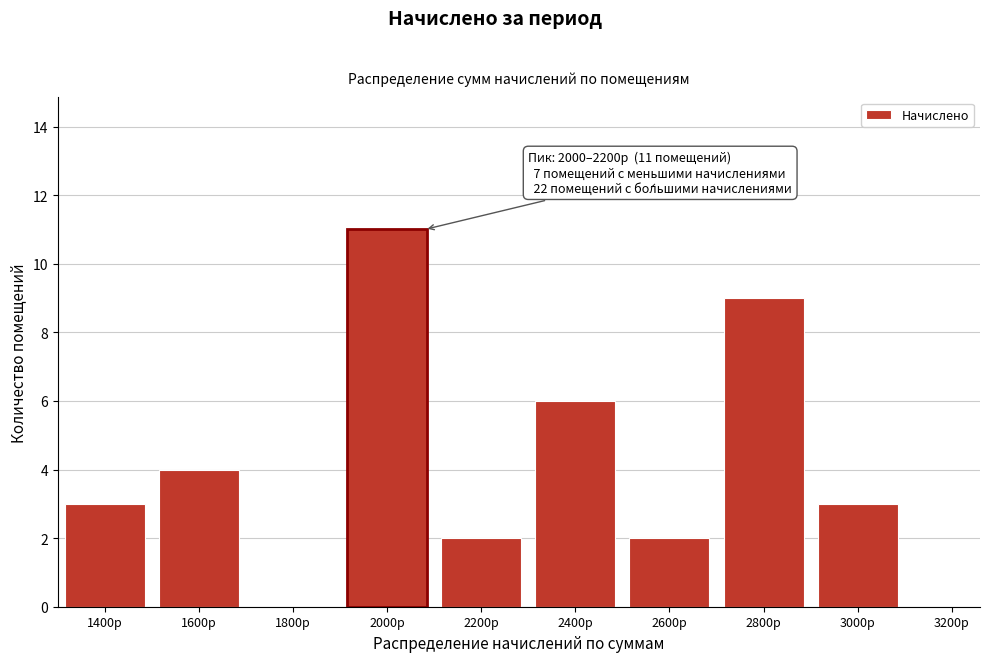

Reading right to left, transcribe all the data shown in this chart.

3000р=3	2800р=9	2600р=2	2400р=6	2200р=2	2000р=11	1800р=0	1600р=4	1400р=3